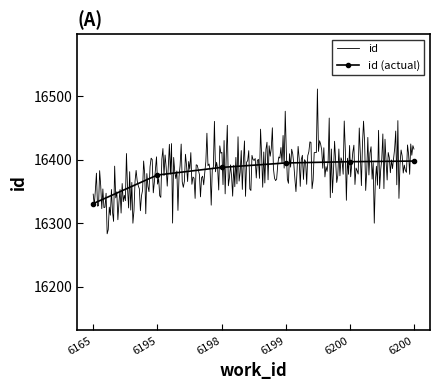

Which has a higher value, 6165 or 6195?

6195